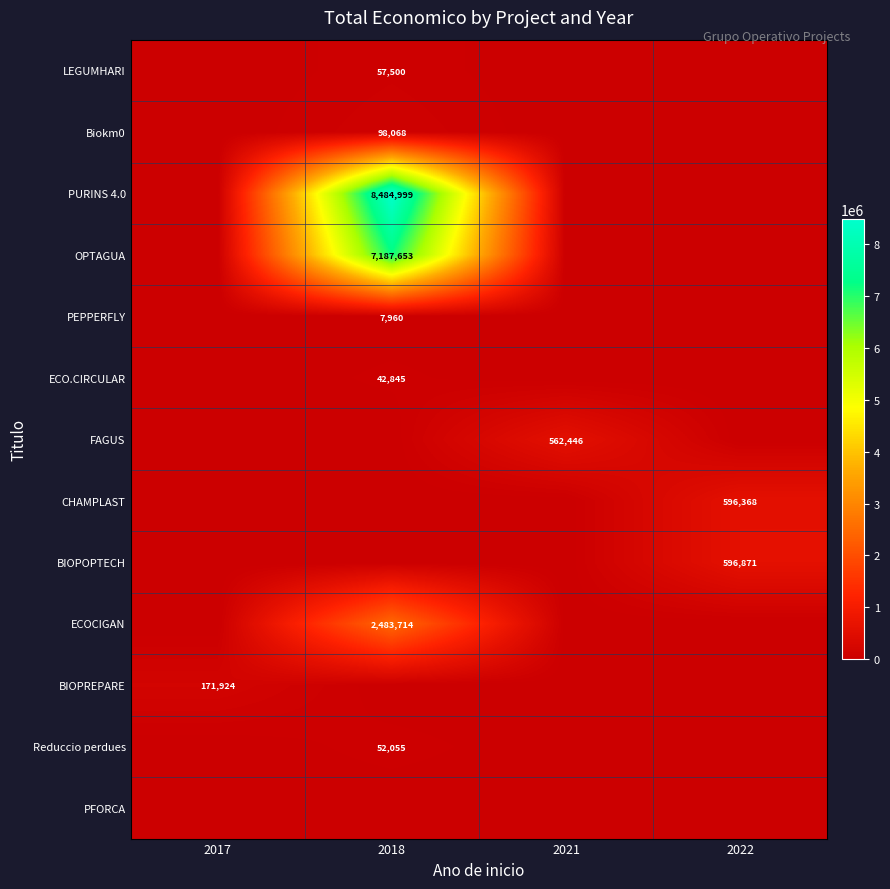

How many categories are shown in the chart?

4